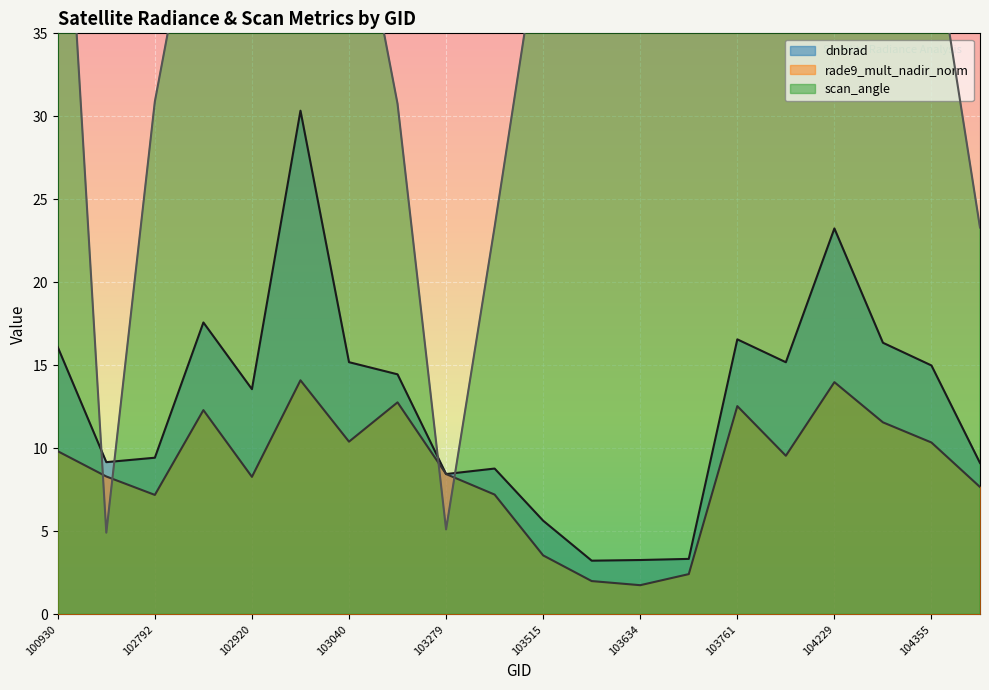

At which category is the sum across all series the highest?

103032